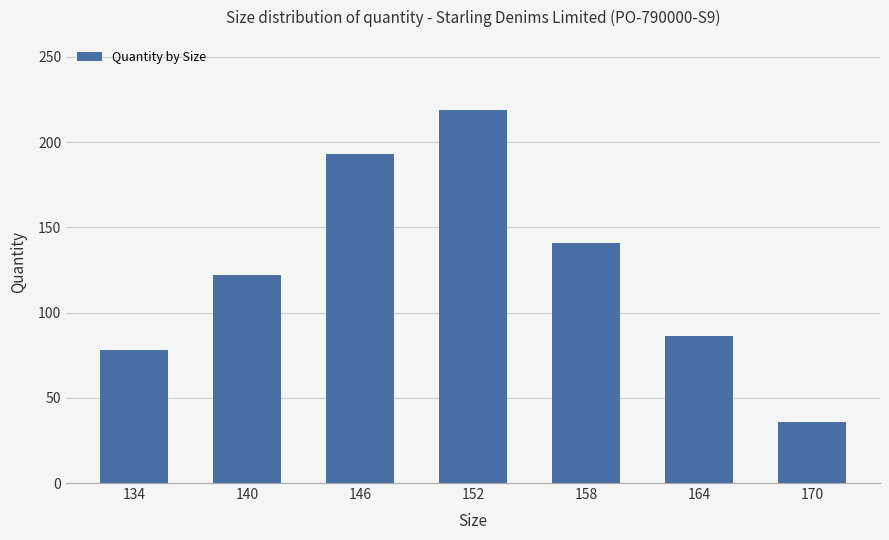

Rank the categories by value from lowest to highest.

170, 134, 164, 140, 158, 146, 152